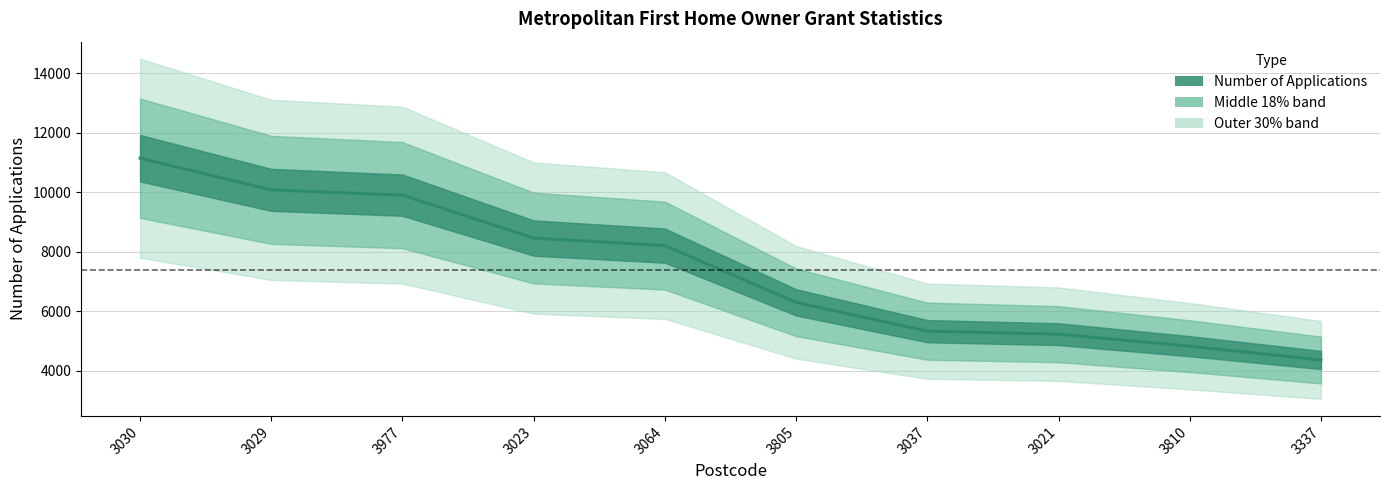

Where is the data nearest to the value 7756?

3064